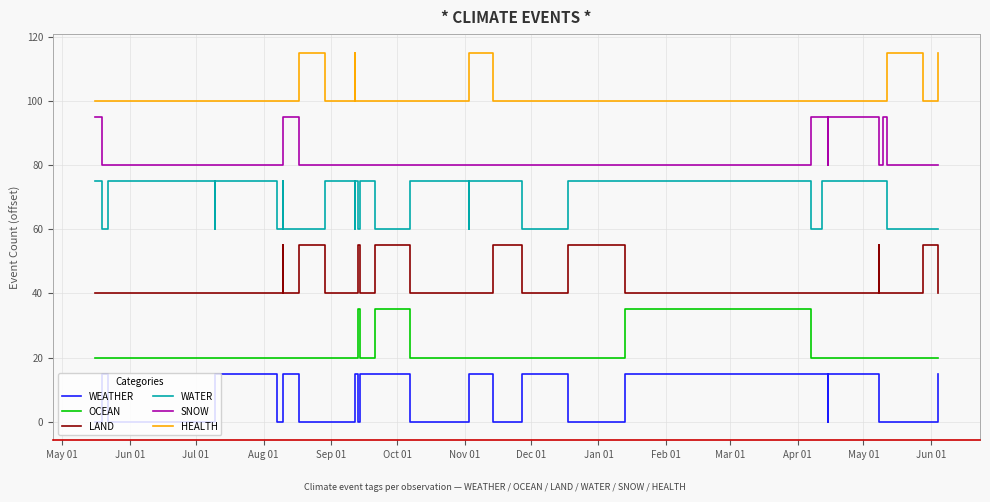

The WATER series shows 38 at 24. True or false?

False